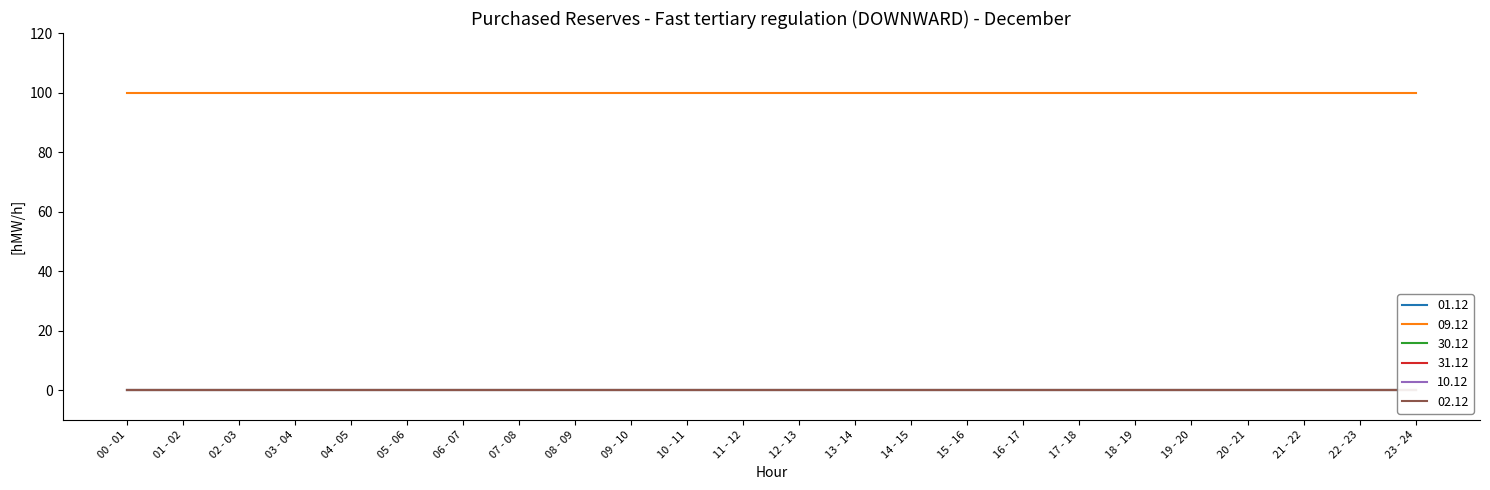

What is the label of the 11th point from the right?

13 - 14